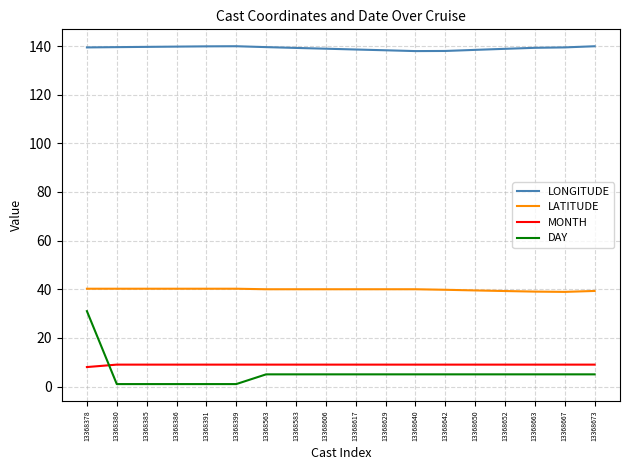

The LATITUDE series shows 57.4 at 13368583. True or false?

False